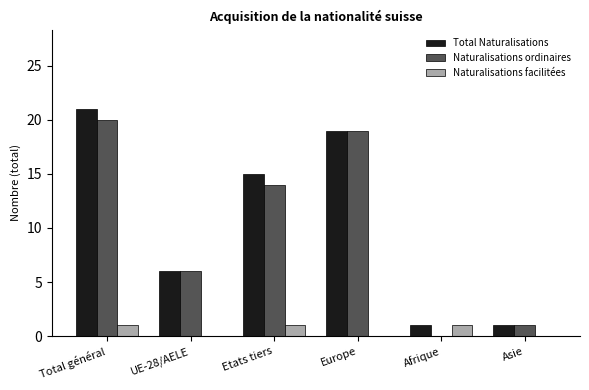

At which category is the sum across all series the highest?

Total général